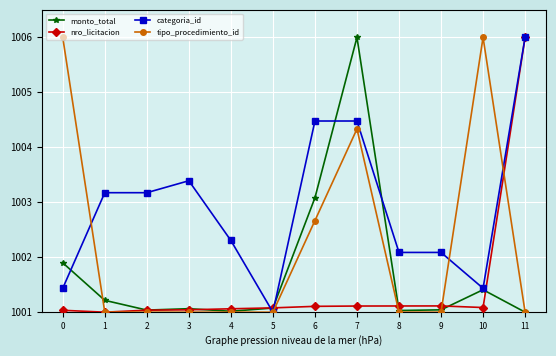

Is the value of categoria_id at 9 greater than the value of monto_total at 0?

Yes